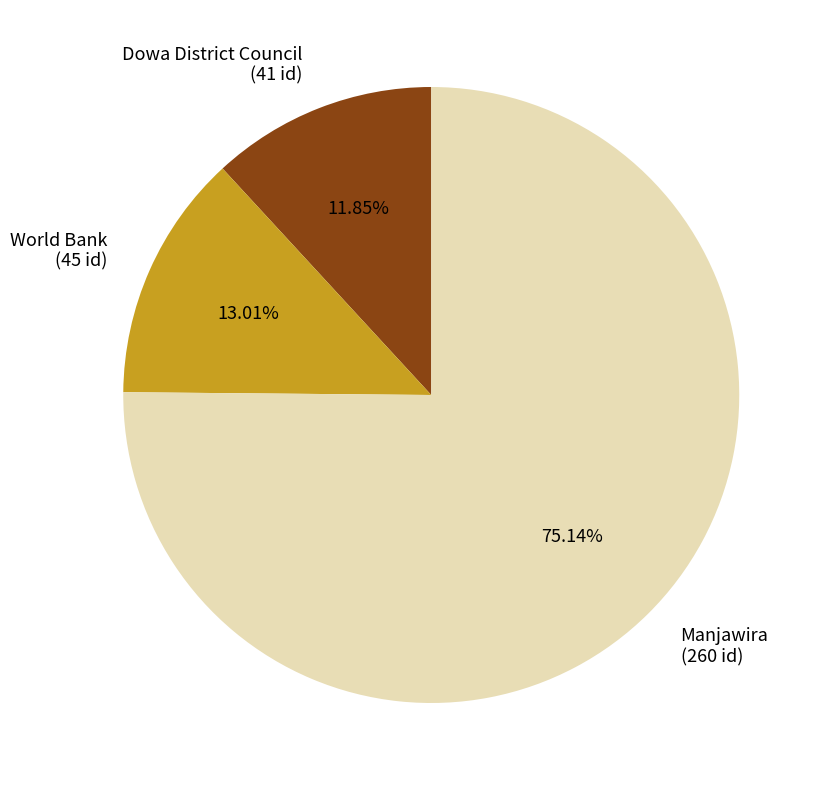

Is Manjawira the majority of the pie?

Yes